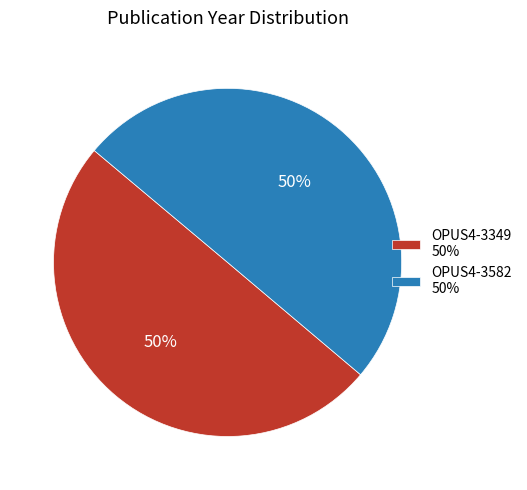

What is the ratio of the value at OPUS4-3349 50% to the value at OPUS4-3582 50%?

1.0